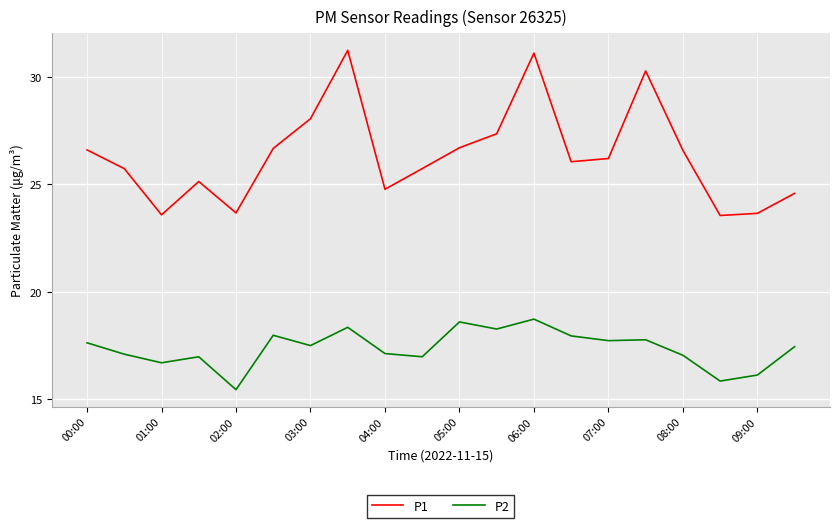

List the series in order of their overall mean, lowest first.

P2, P1